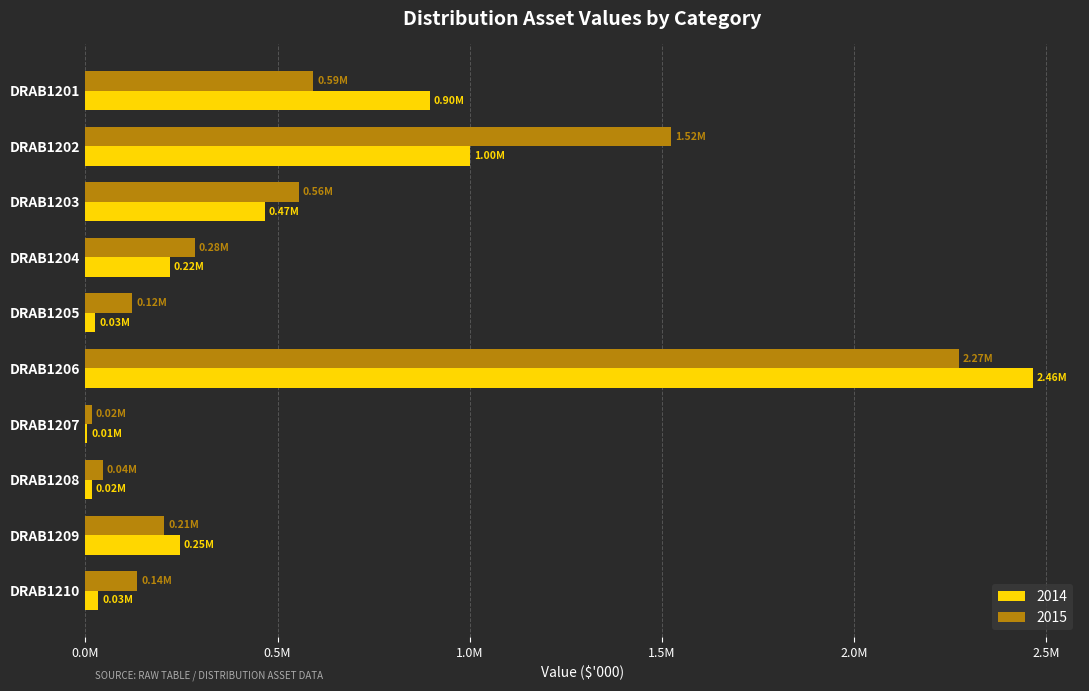

What are all the series names shown in the legend?

2014, 2015